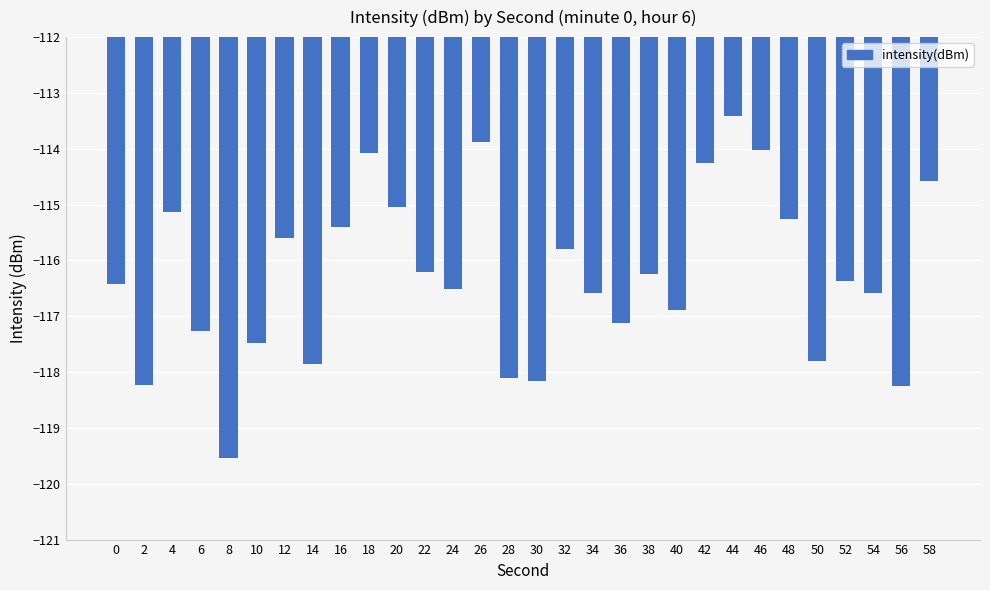

What is the value of the 6th bar from the left?

-117.5